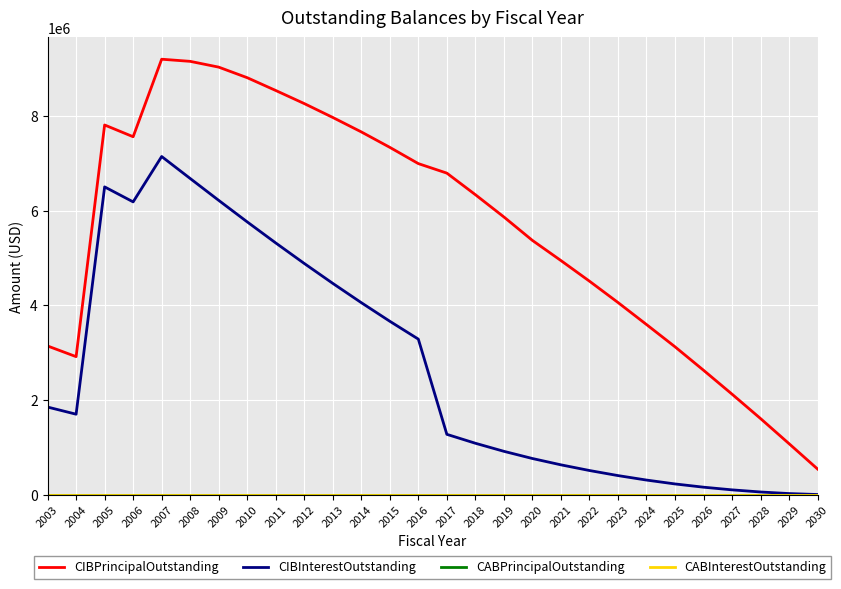

Does the chart display data point markers on the line(s)?

No